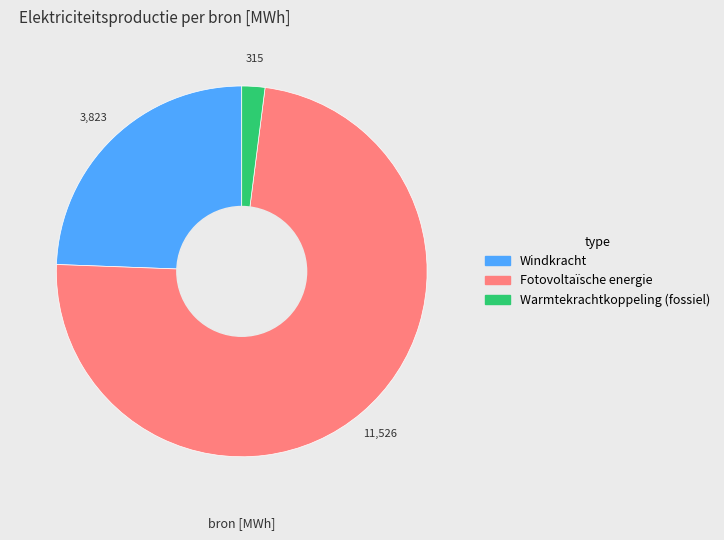

Rank the categories by value from highest to lowest.

Fotovoltaïsche energie, Windkracht, Warmtekrachtkoppeling